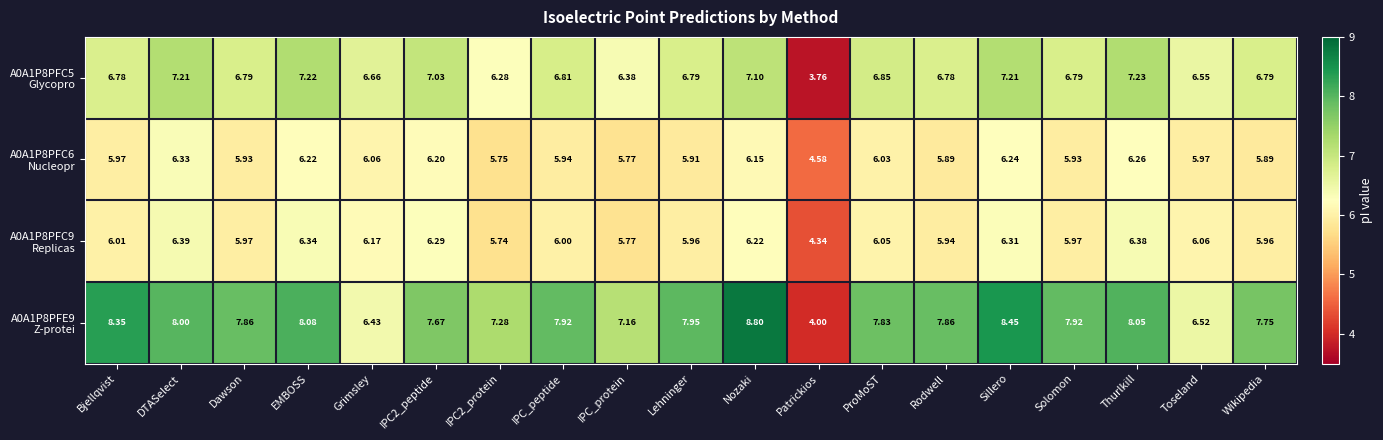

At which category is the sum across all series the highest?

Nozaki